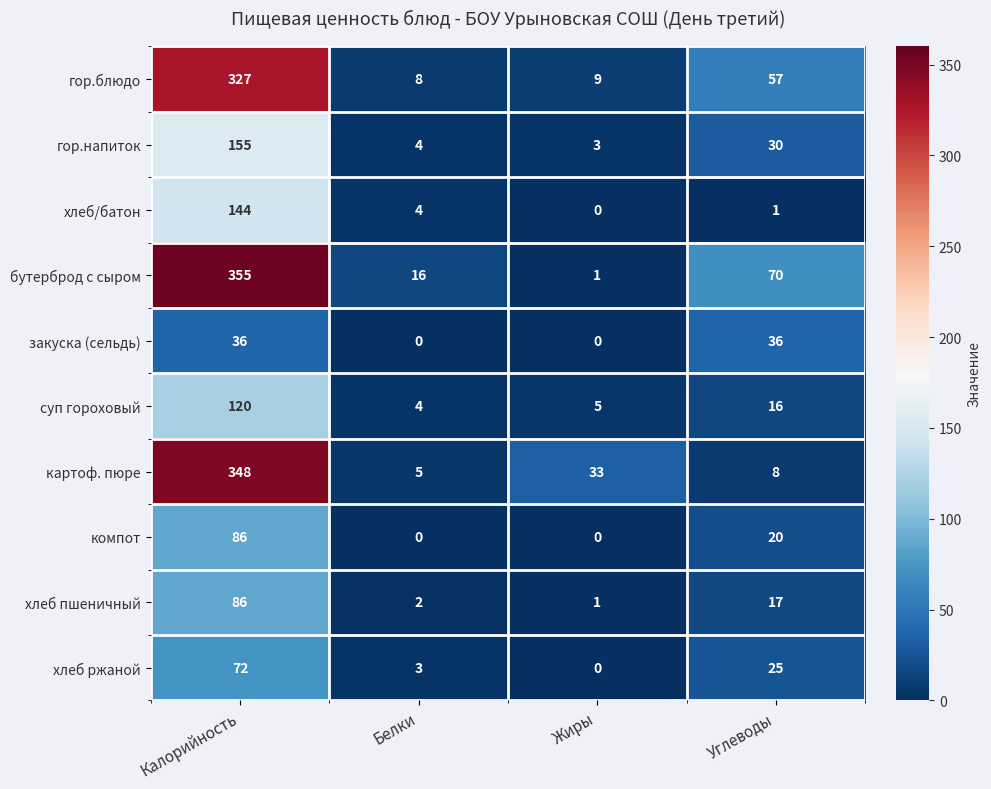

Rank the series at Углеводы from lowest to highest value.

хлеб/батон, картоф. пюре, суп гороховый, хлеб пшеничный, компот, хлеб ржаной, гор.напиток, закуска (сельдь), гор.блюдо, бутерброд с сыром